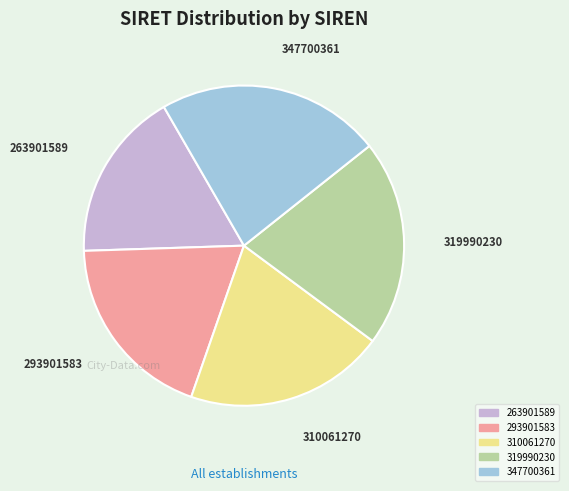

Does any single category account for the majority?

No